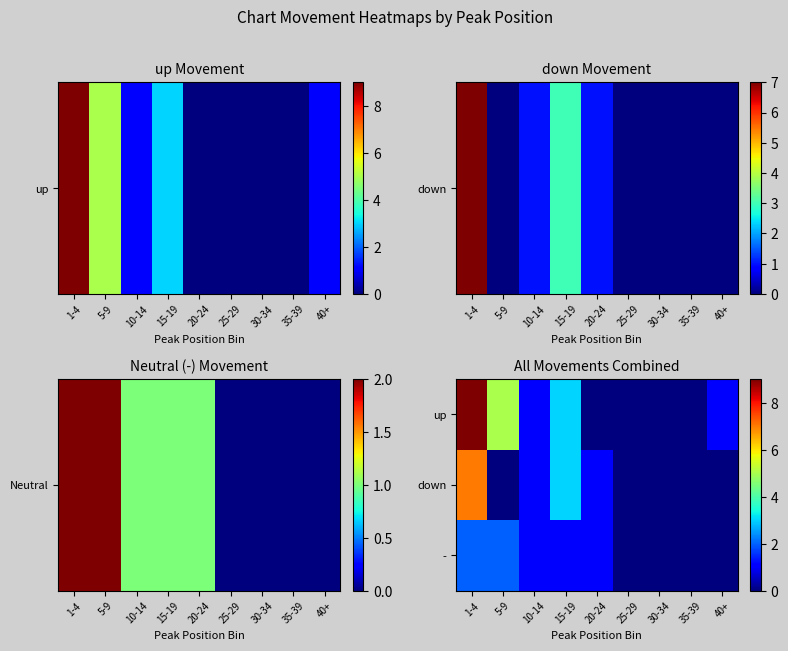

Which category has the highest value across all series?

1-4